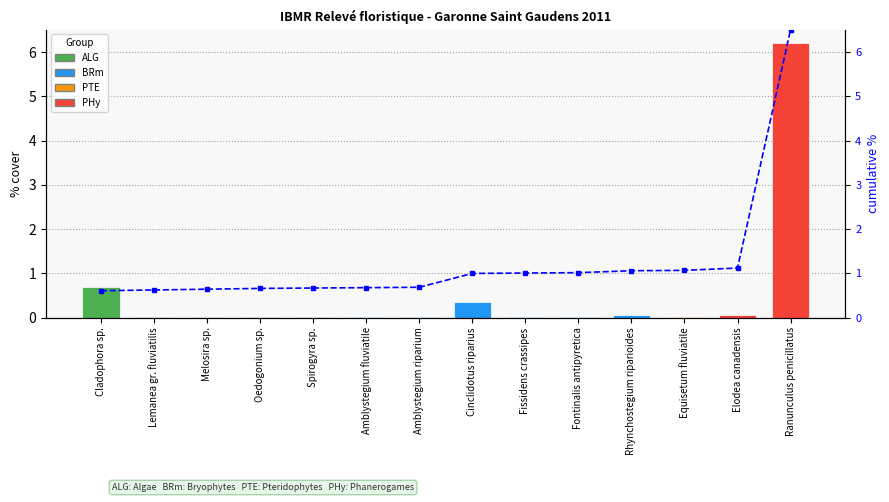

Which category has the highest value across all series?

Ranunculus penicillatus